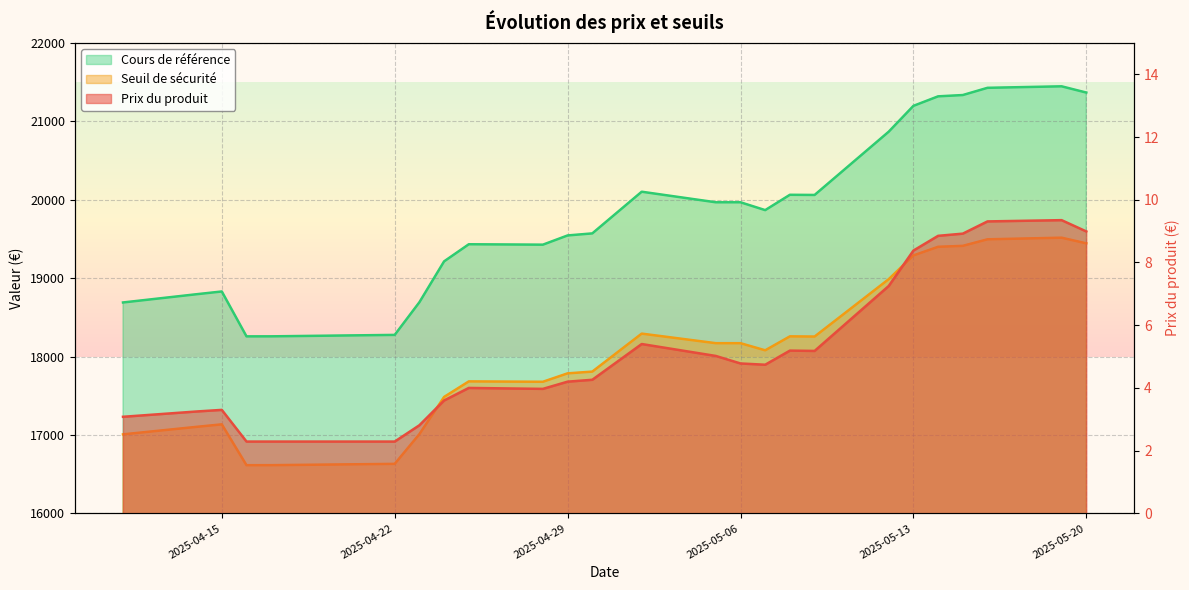

How many interior local peaks does the Cours de référence series have?

5